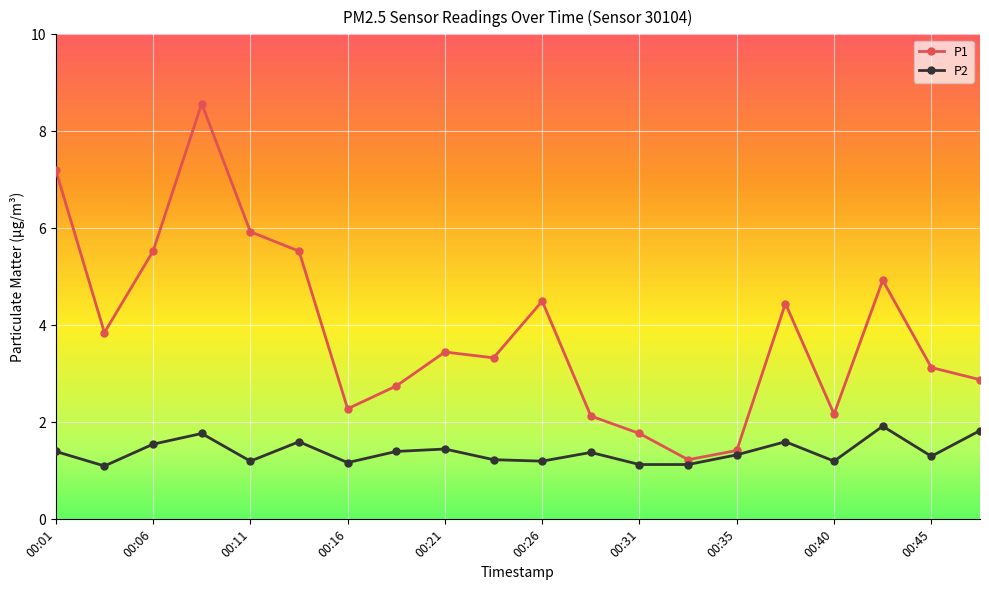

What is the minimum value for P2?

1.1